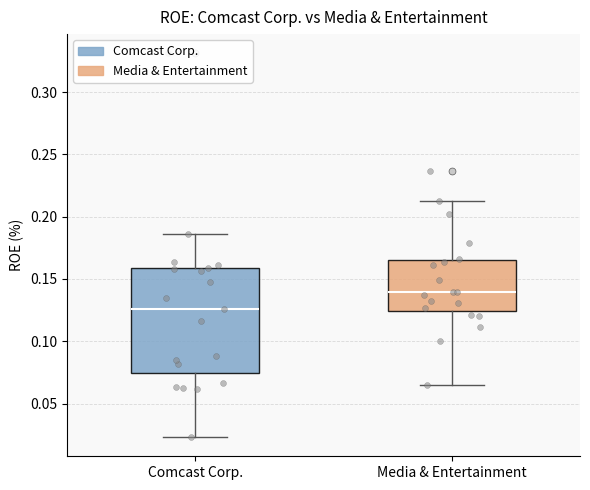

Which box's median line is the highest?

Media & Entertainment